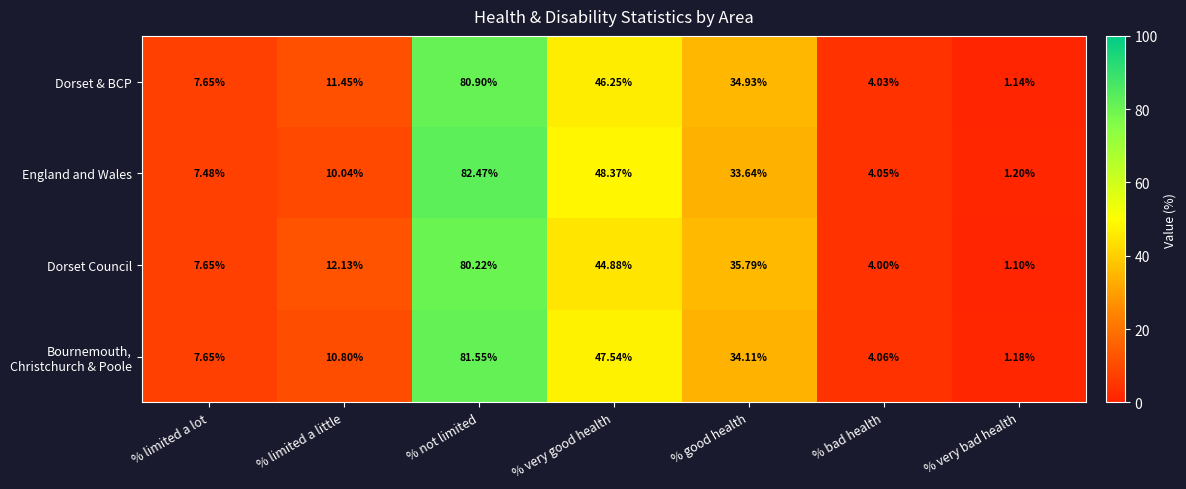

Which series has the widest spread of values?

England and Wales